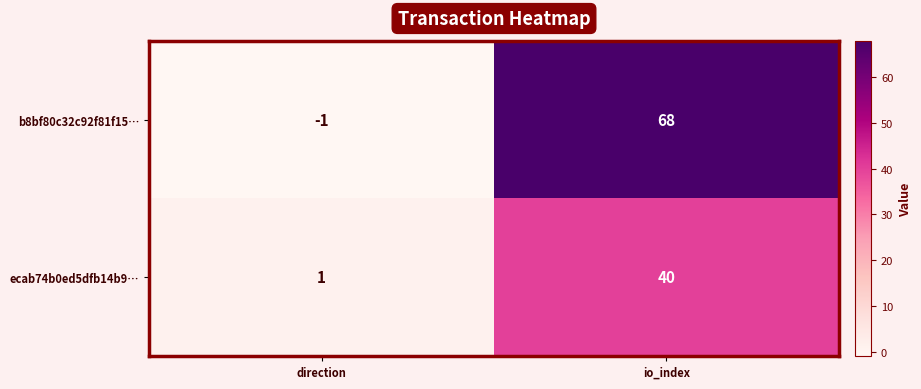

What is the spread (max minus min) of values at direction?

2